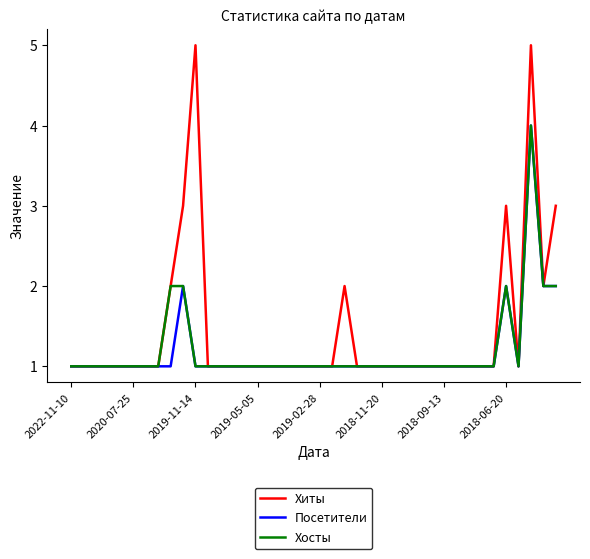

What is the maximum value shown in the chart?

5